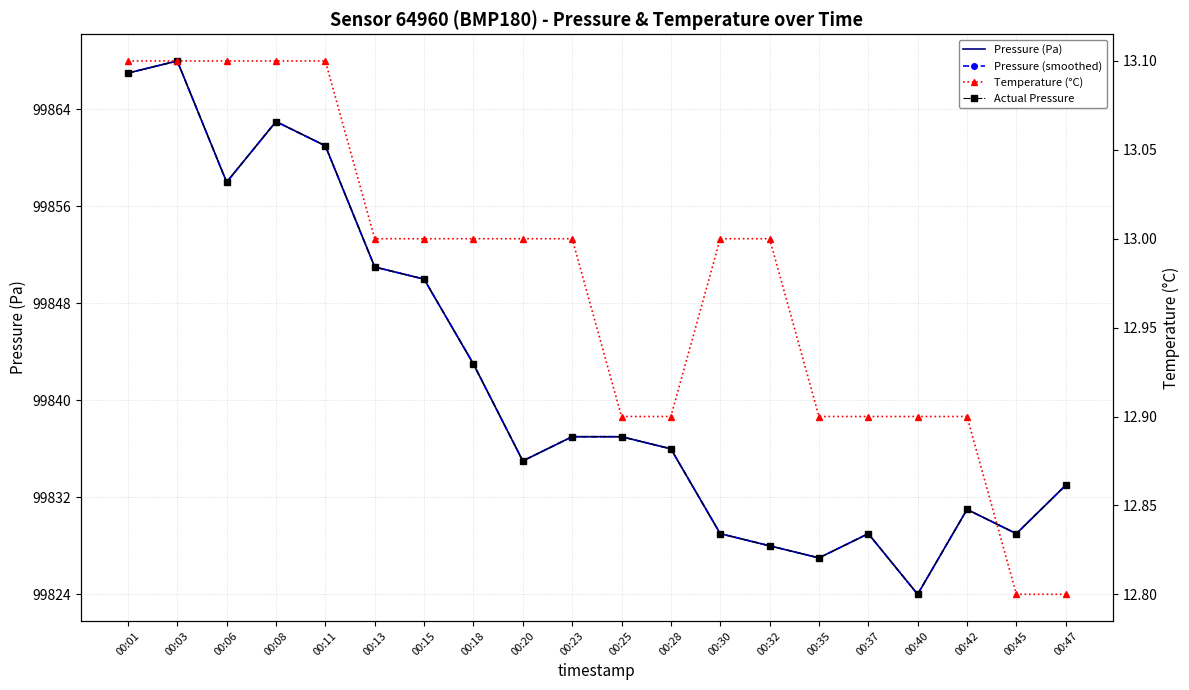

Count the number of data series in this chart.

4